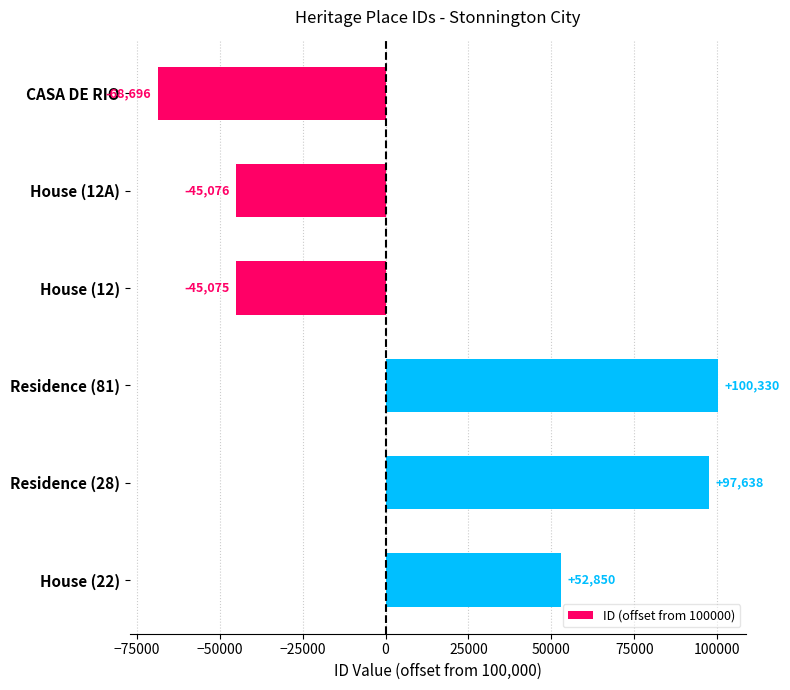

Rank the categories by value from lowest to highest.

CASA DE RIO, House (12A), House (12), House (22), Residence (28), Residence (81)